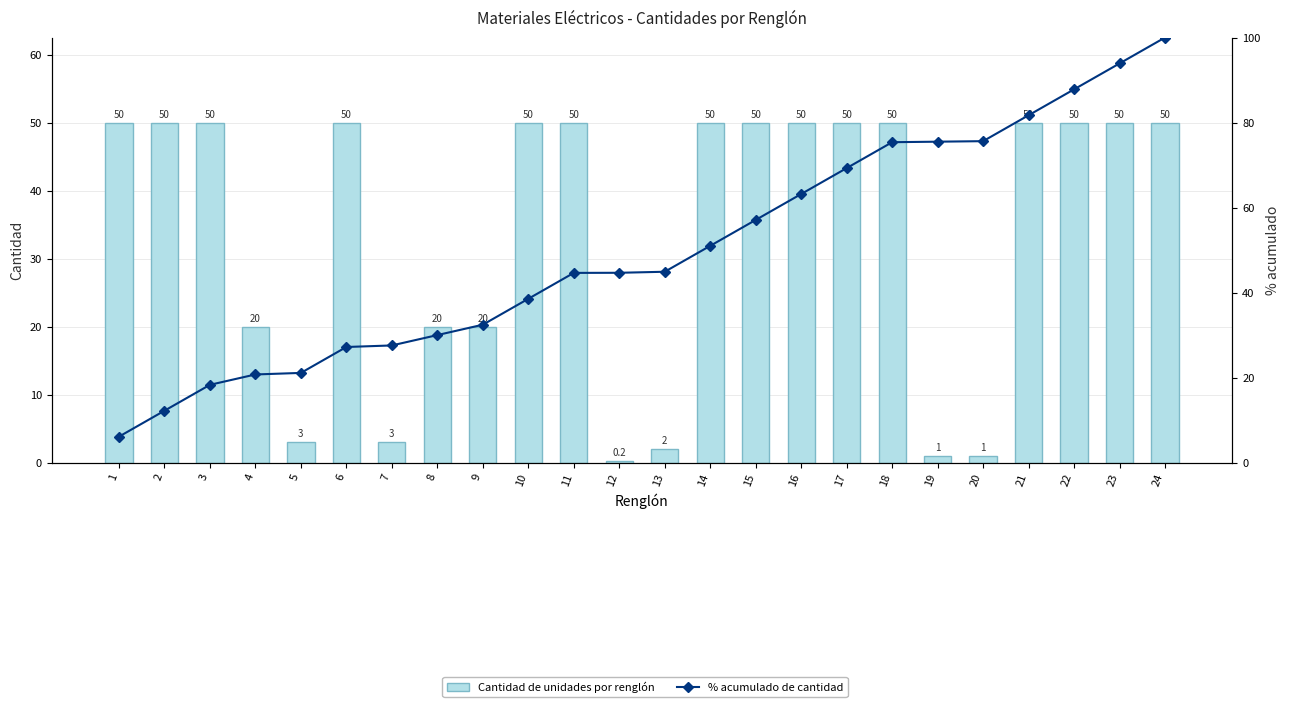

How many categories are shown in the chart?

24